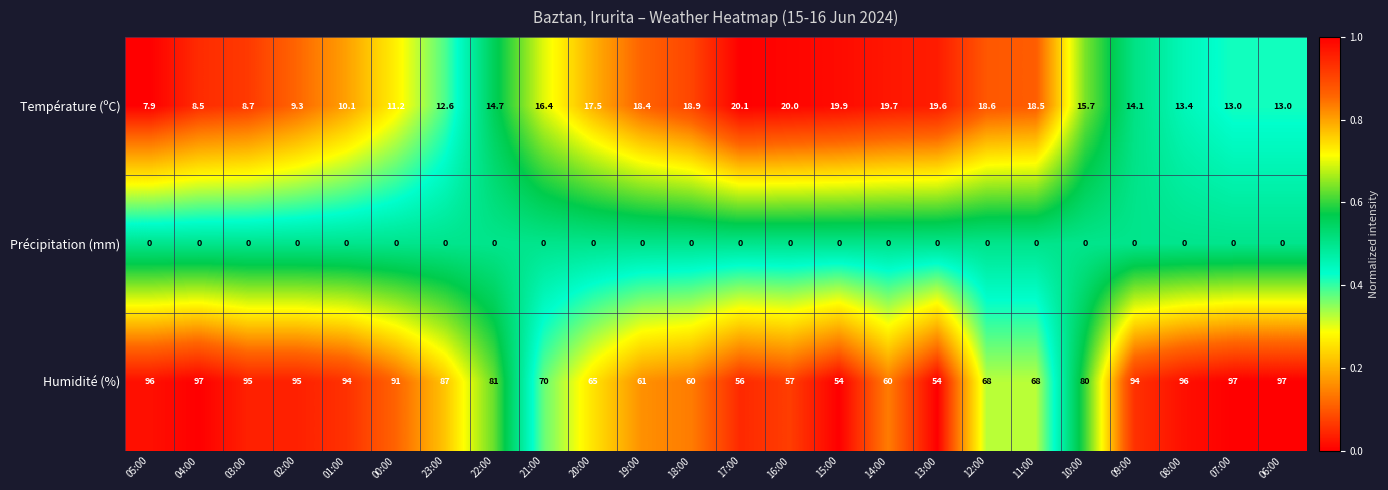

What is the total value across all series at 15:00?

73.9